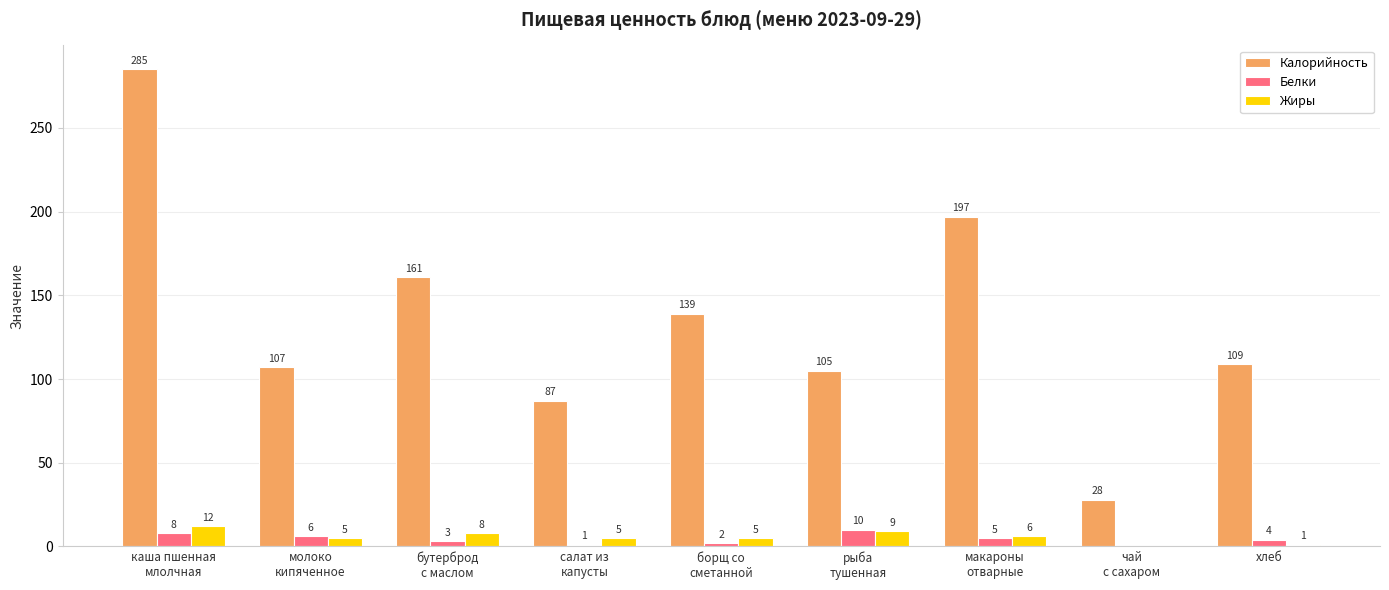

True or false: Калорийность has a value of 38 at чай
с сахаром.

False